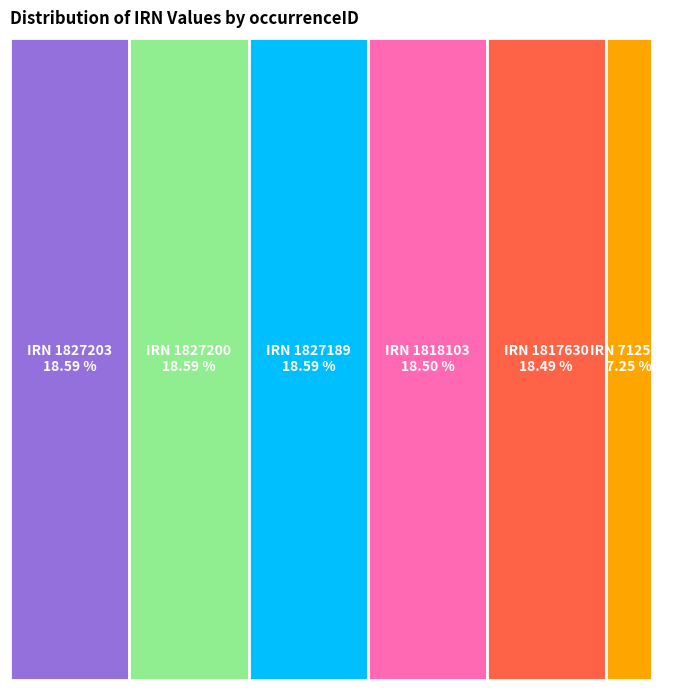

To the nearest percent, what percentage of the pie is 16714276?

7%